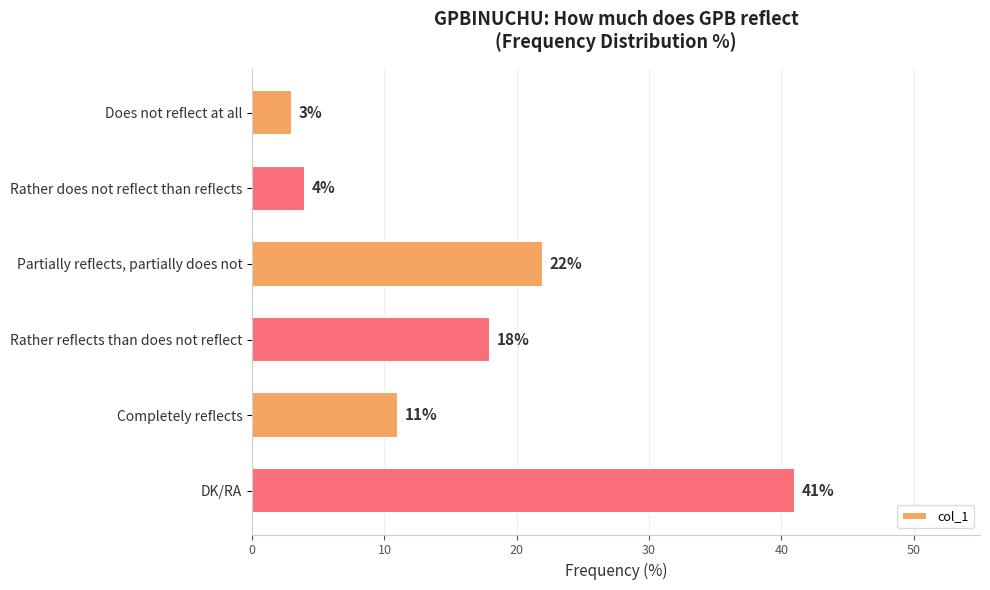

Does the chart contain any negative values?

No